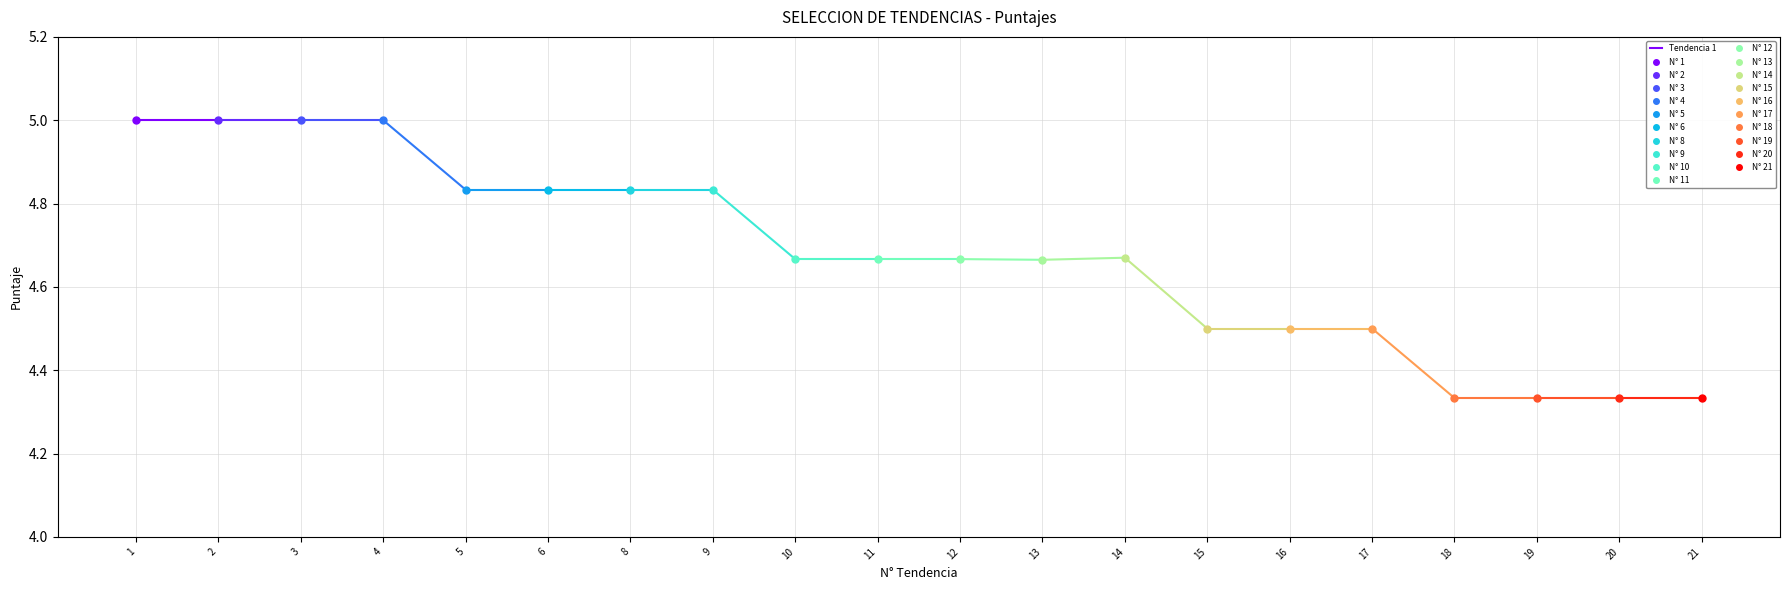

Reading left to right, extract all data points from this chart.

5.0	5.0	5.0	5.0	4.8	4.8	4.8	4.8	4.7	4.7	4.7	4.7	4.7	4.5	4.5	4.5	4.3	4.3	4.3	4.3